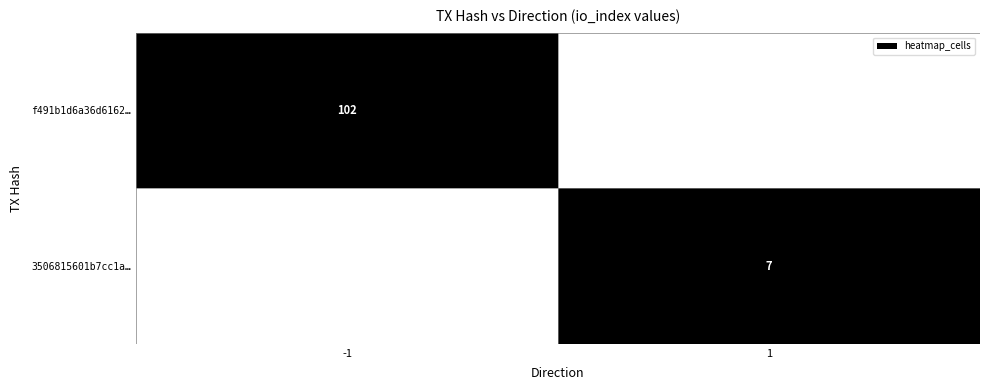

What is the spread (max minus min) of values at -1?

1